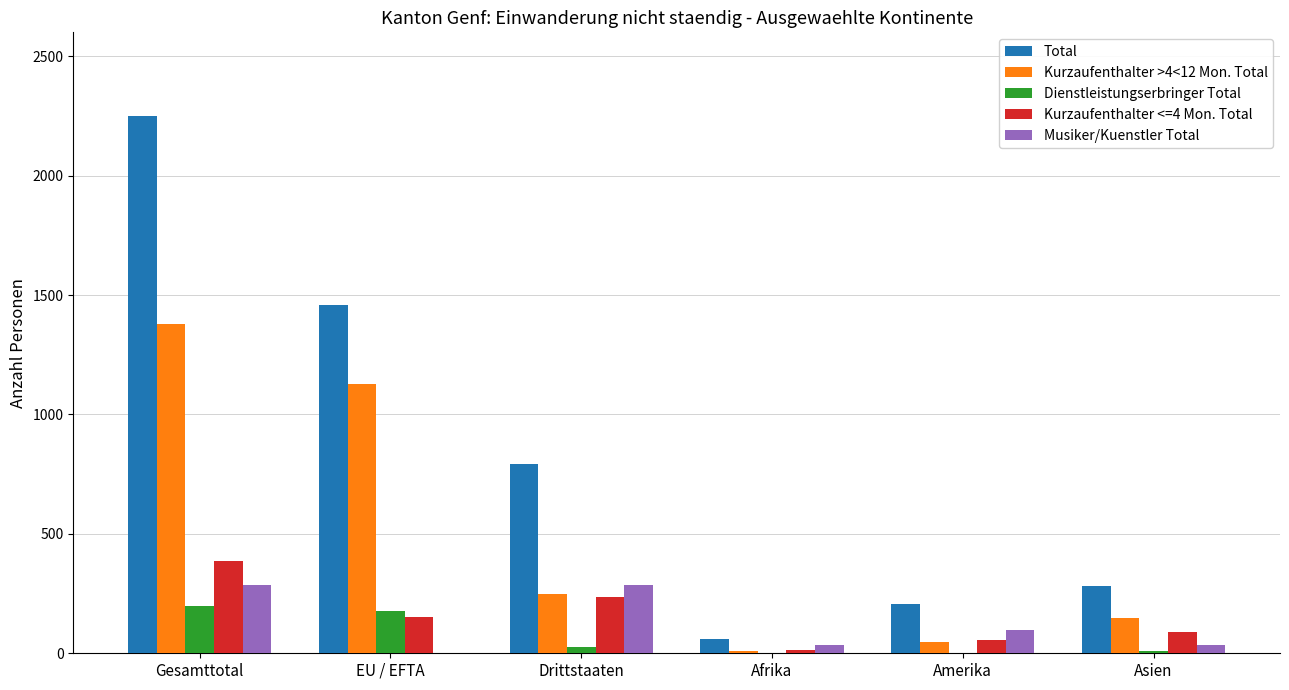

True or false: Kurzaufenthalter <=4 Mon. Total has a value of 234 at Drittstaaten.

True